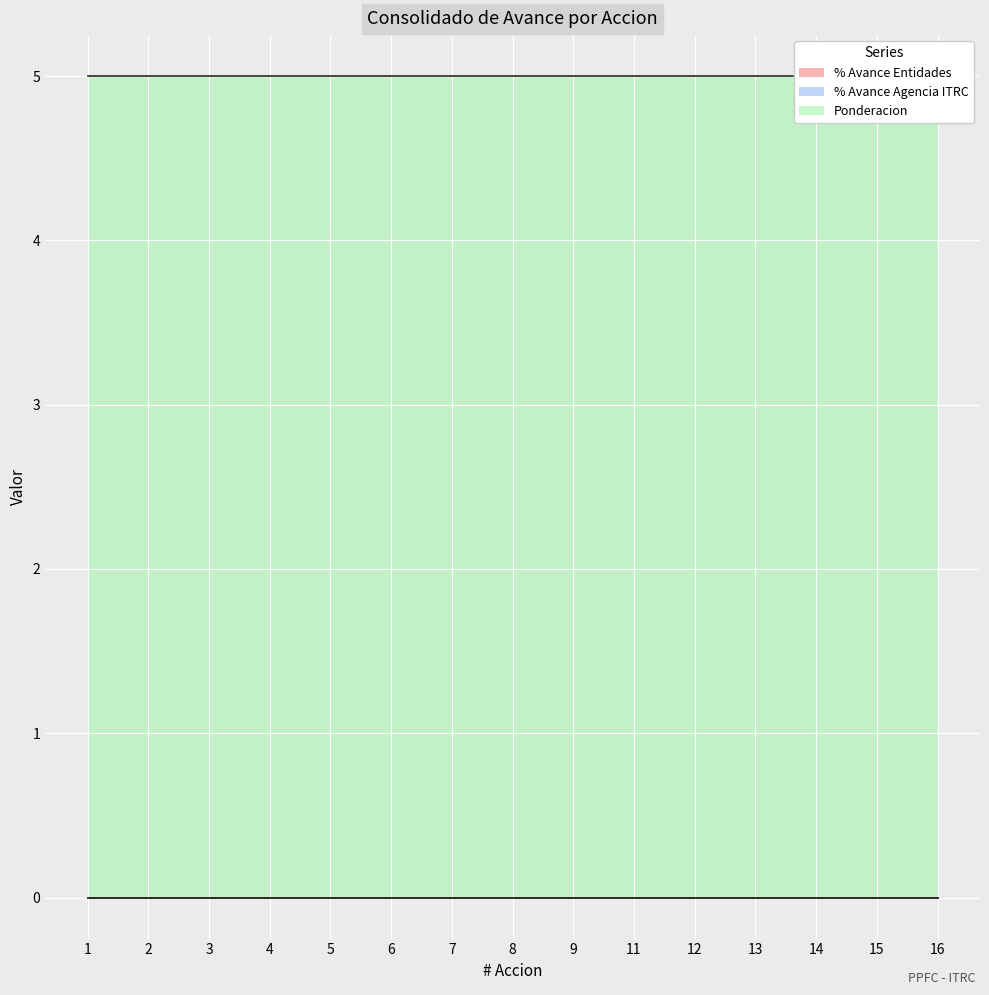

What is the greatest value displayed?

5